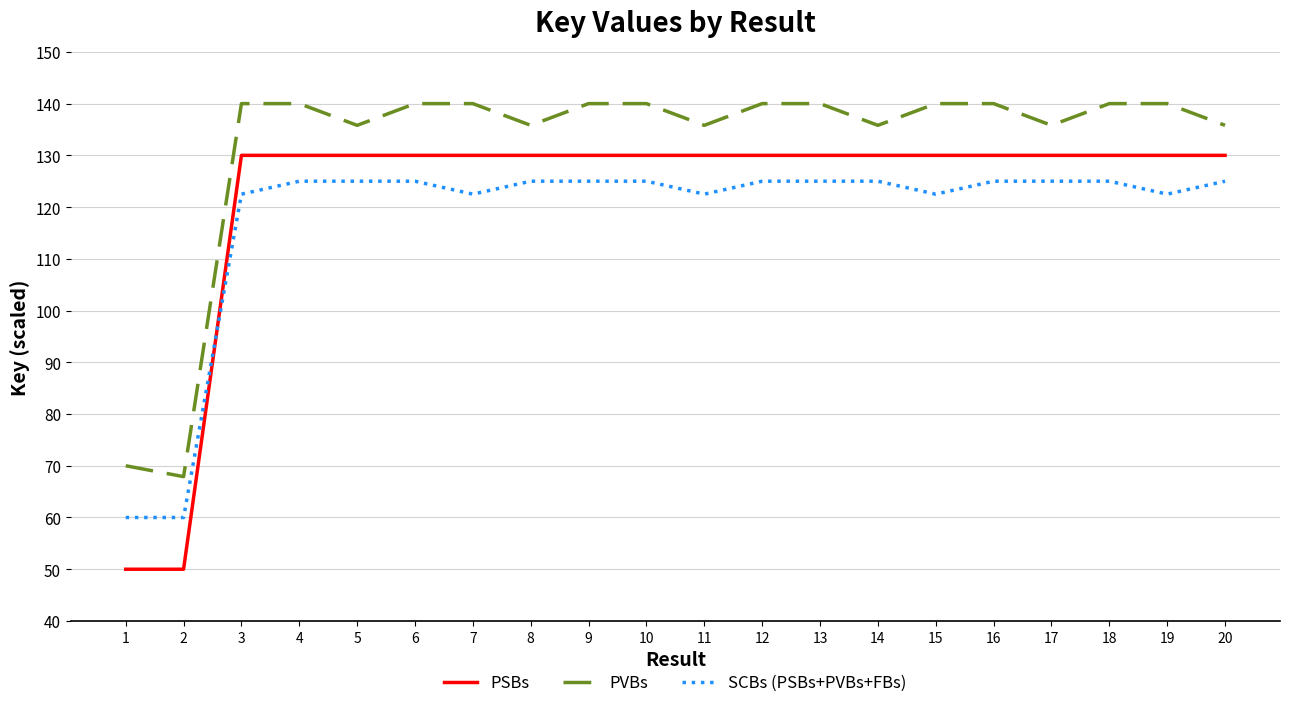

The PVBs series shows 223.3 at 17. True or false?

False